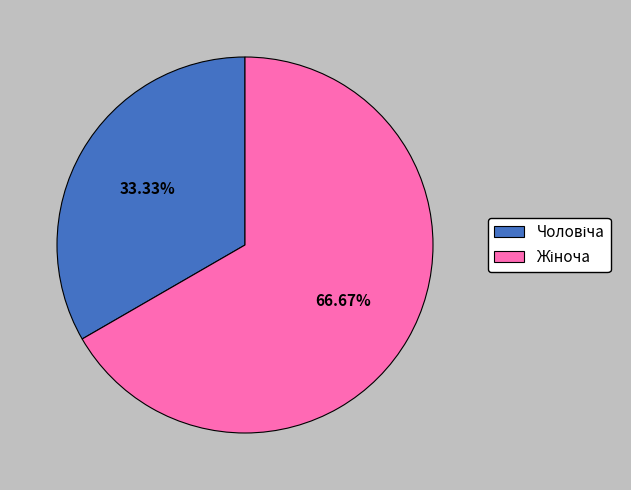

Does any single category account for the majority?

Yes